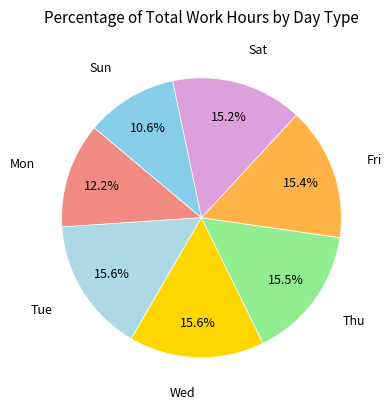

Does Sun represent more than half of the total?

No